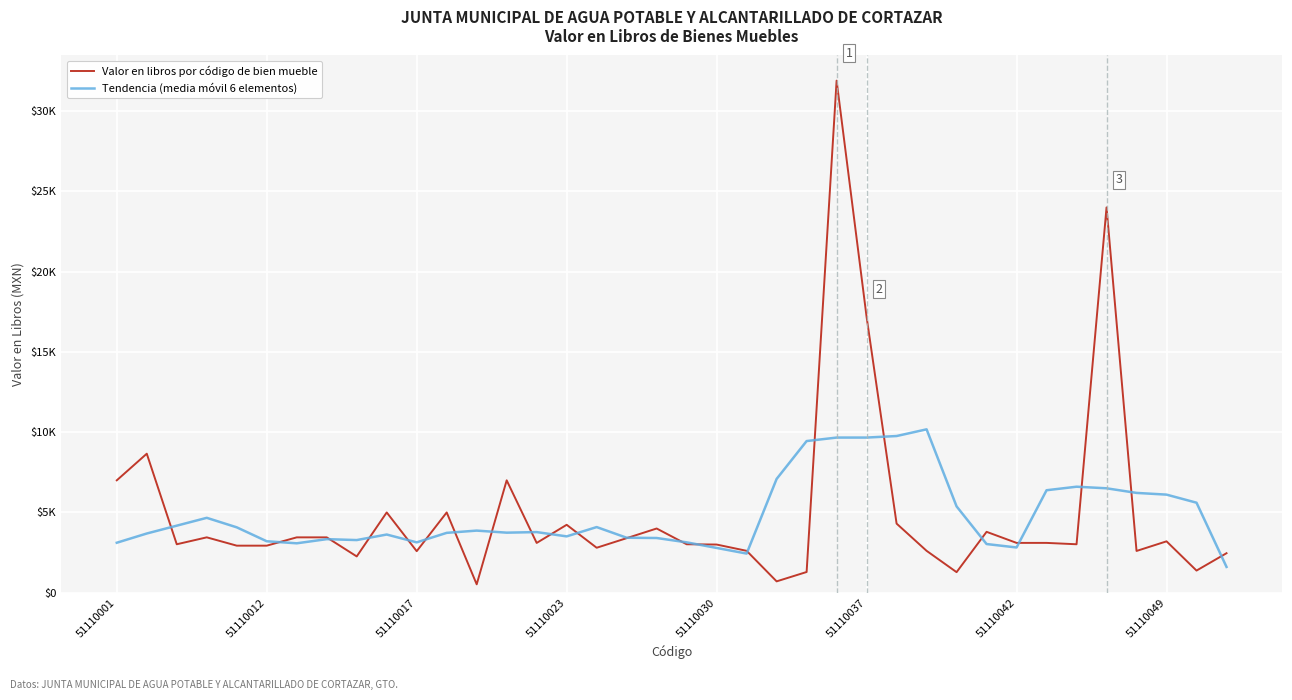

Is this an area chart (filled region under the line)?

No